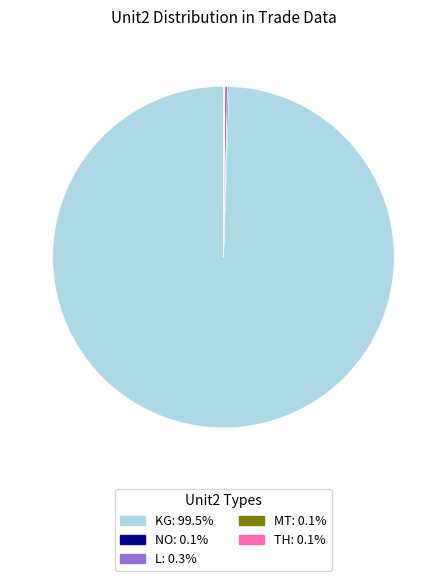

What is the largest slice in the pie chart?

KG